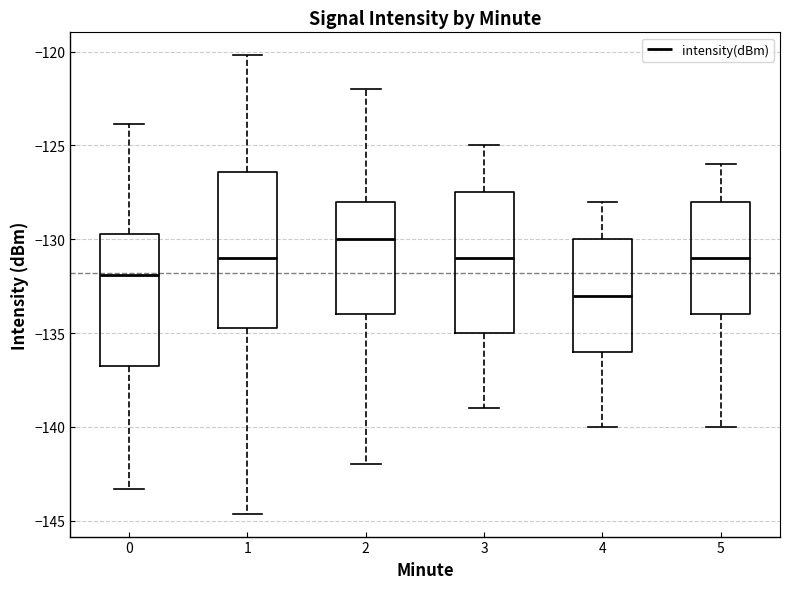

Which box is the tallest, from its lower edge to its upper edge?

1